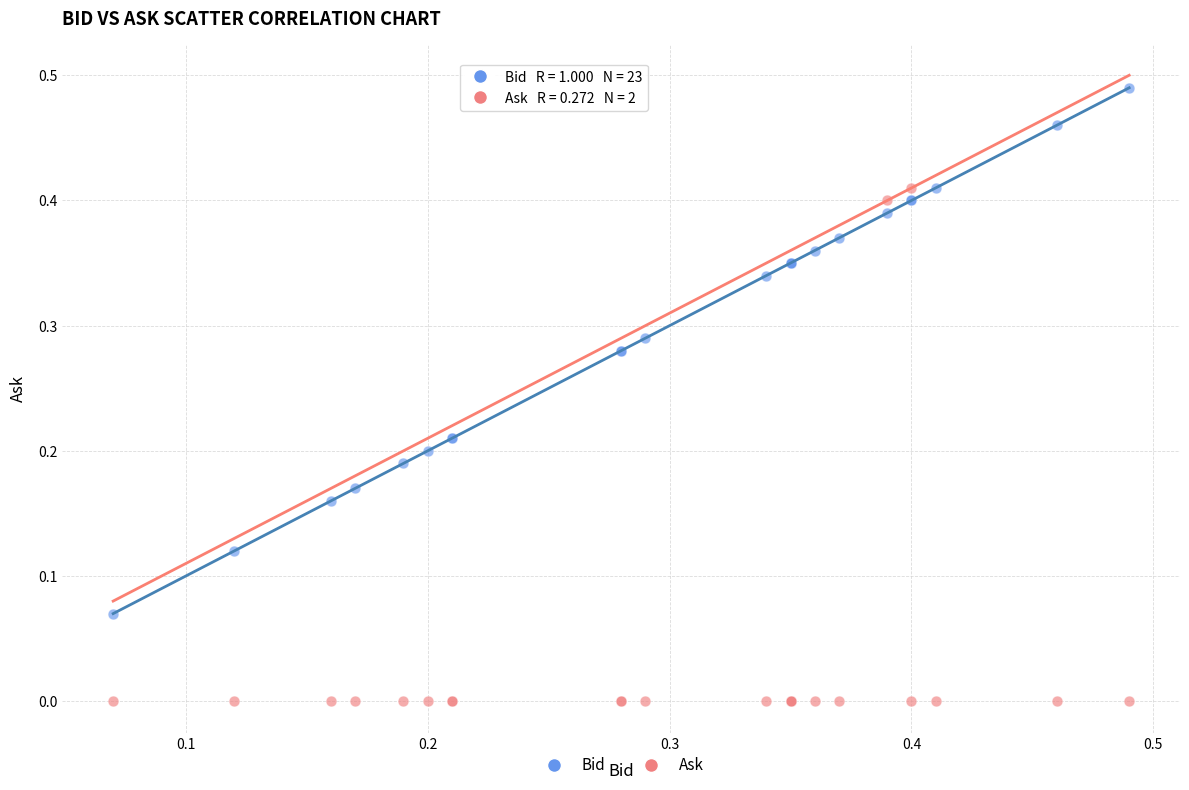

Which series contains the lowest Y value?

Ask